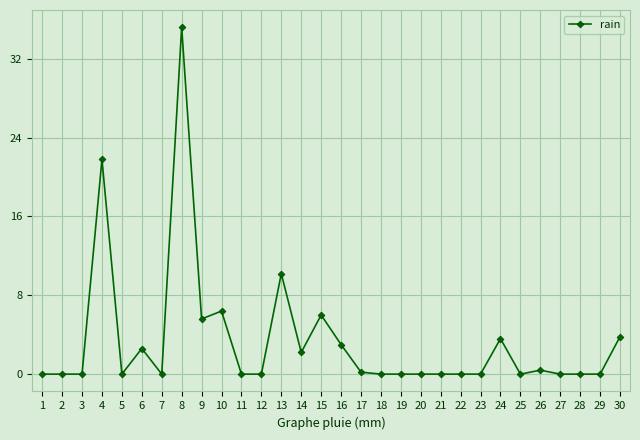

How many categories are shown in the chart?

30